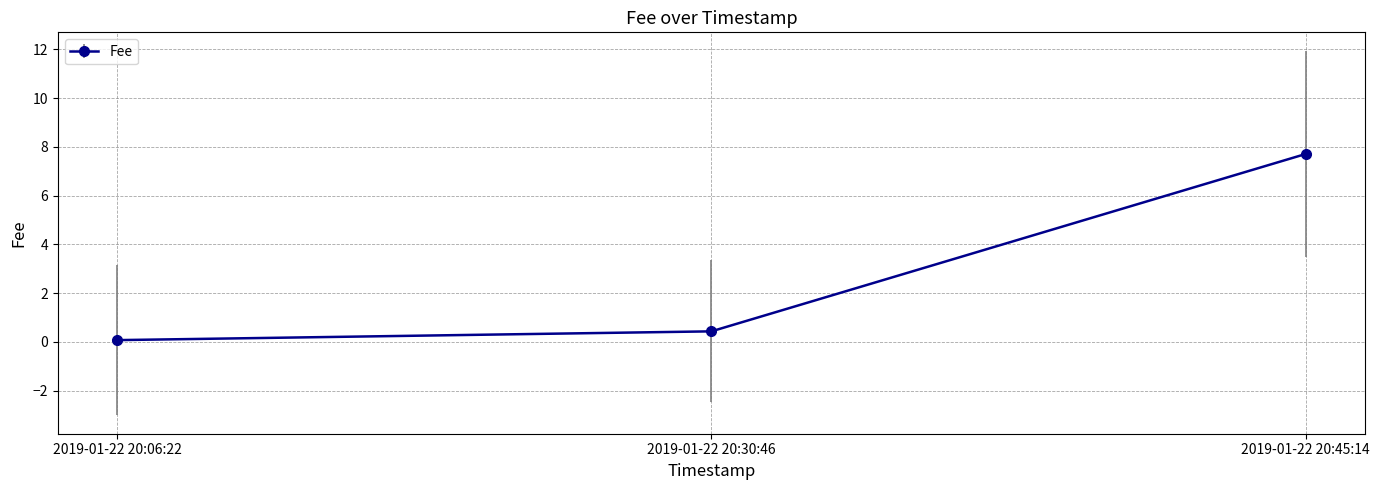

Rank the categories by value from lowest to highest.

2019-01-22 20:06:22, 2019-01-22 20:30:46, 2019-01-22 20:45:14